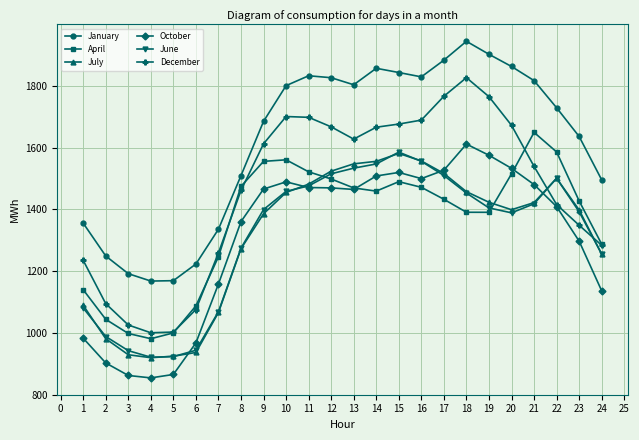

Which series has the largest total across all categories?

January